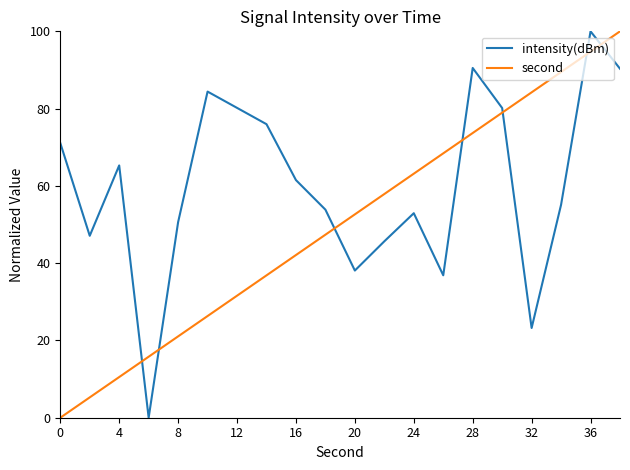

What are all the series names shown in the legend?

intensity(dBm), second